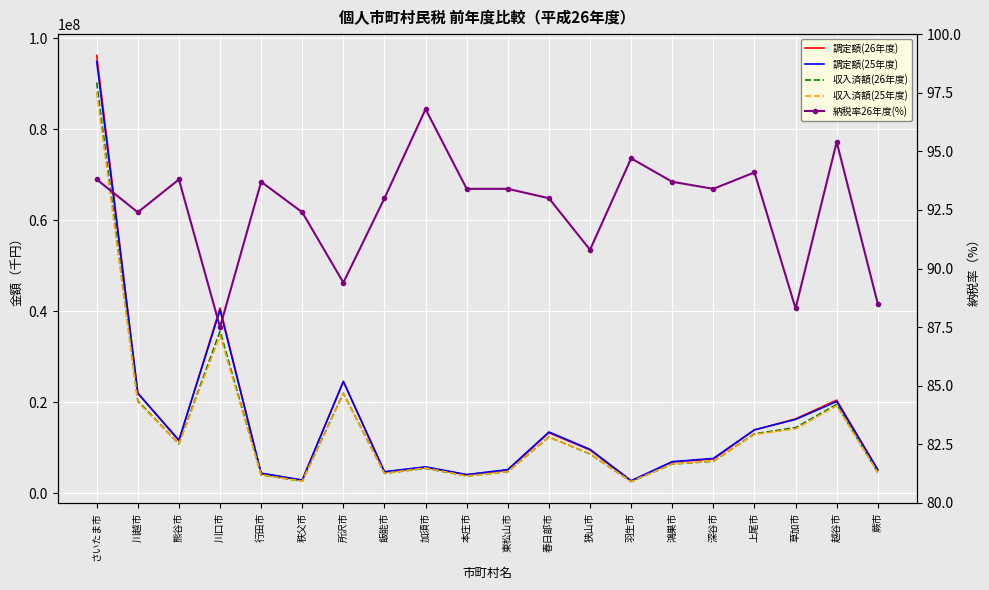

At which category is the sum across all series the highest?

さいたま市